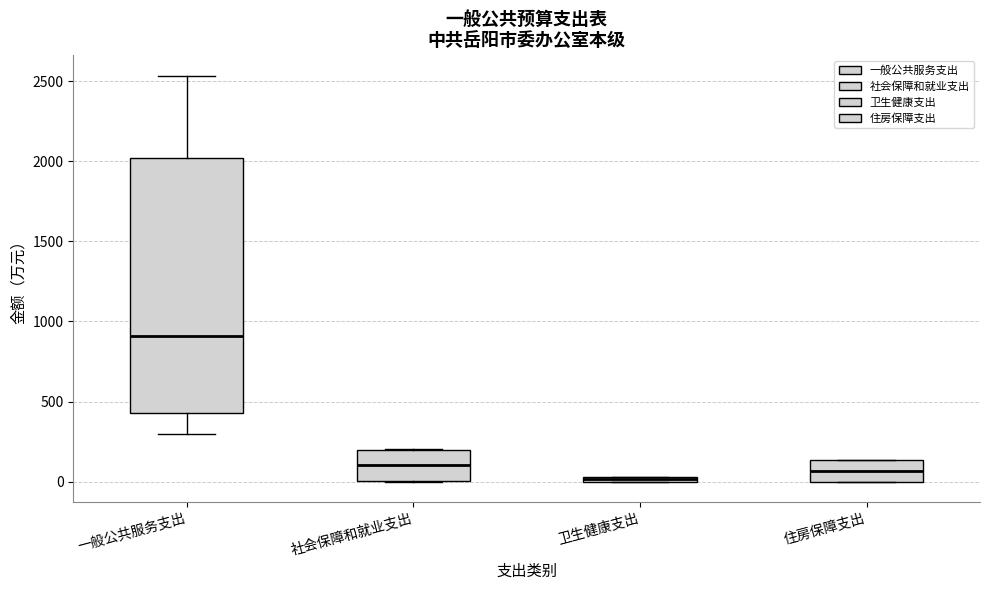

Which box is the tallest, from its lower edge to its upper edge?

一般公共服务支出